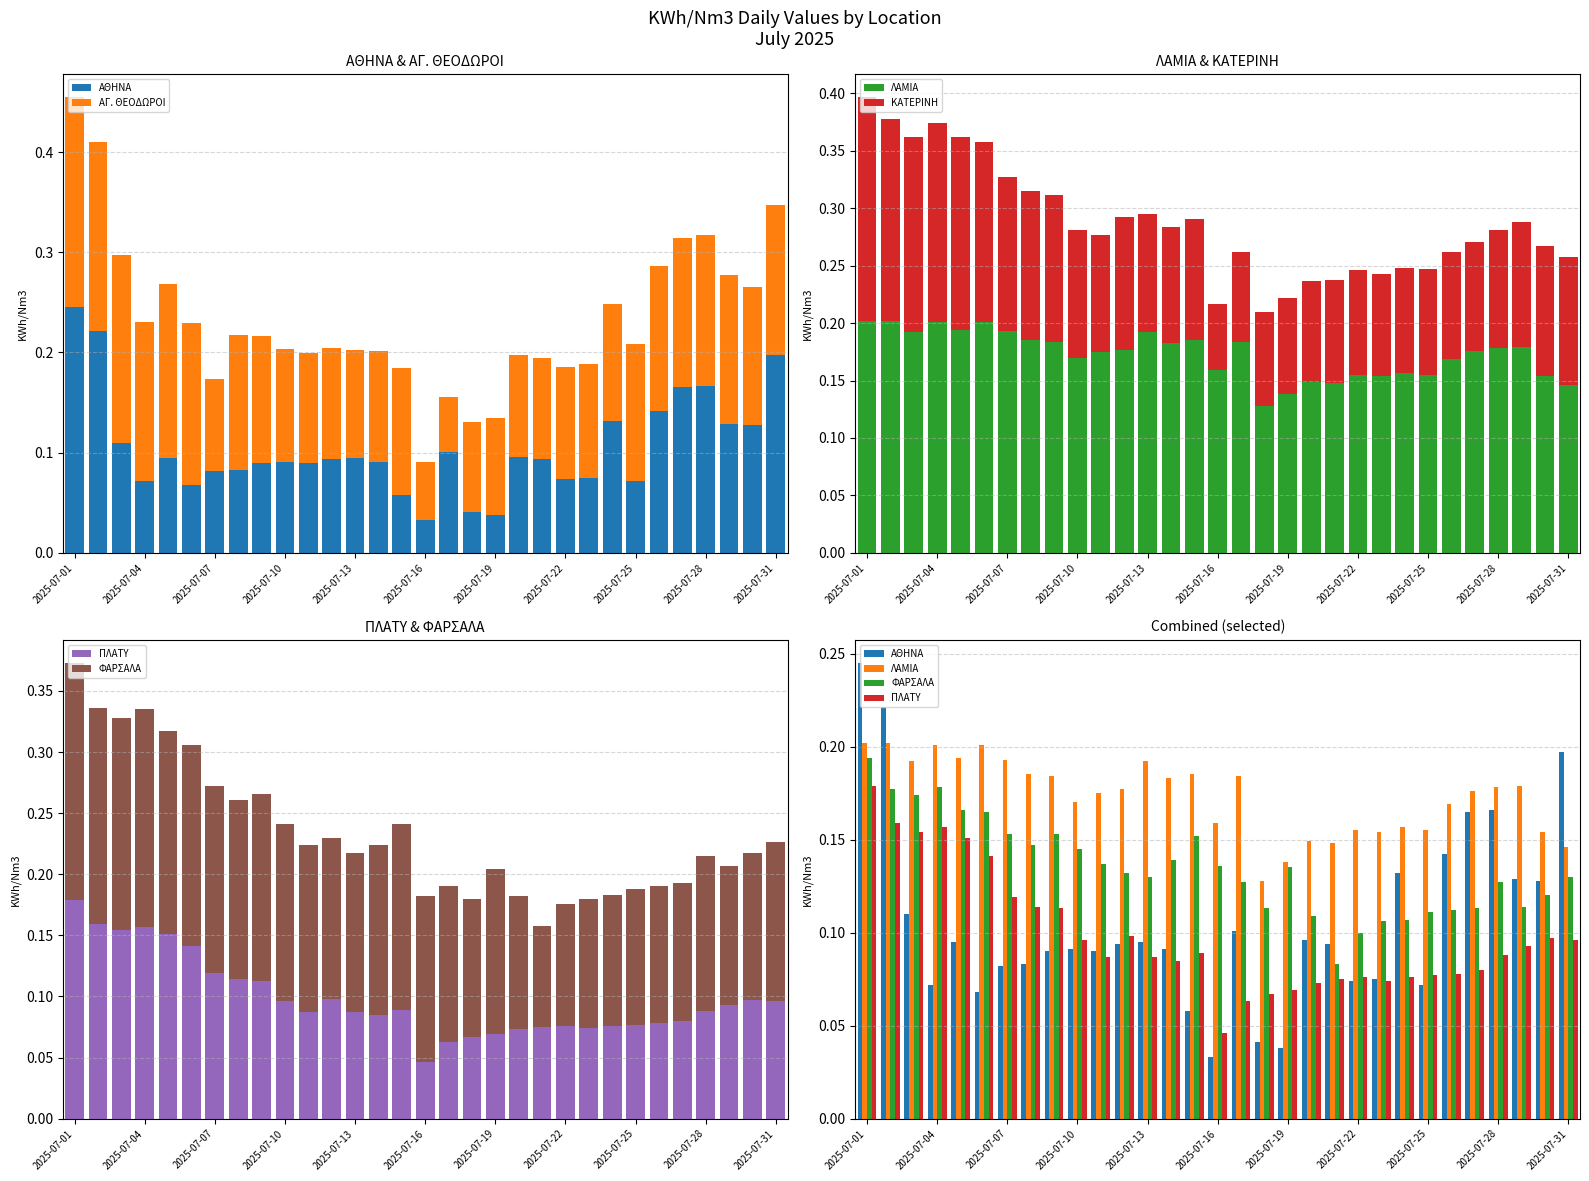

What is the average value of the ΑΓ. ΘΕΟΔΩΡΟΙ series?

0.1